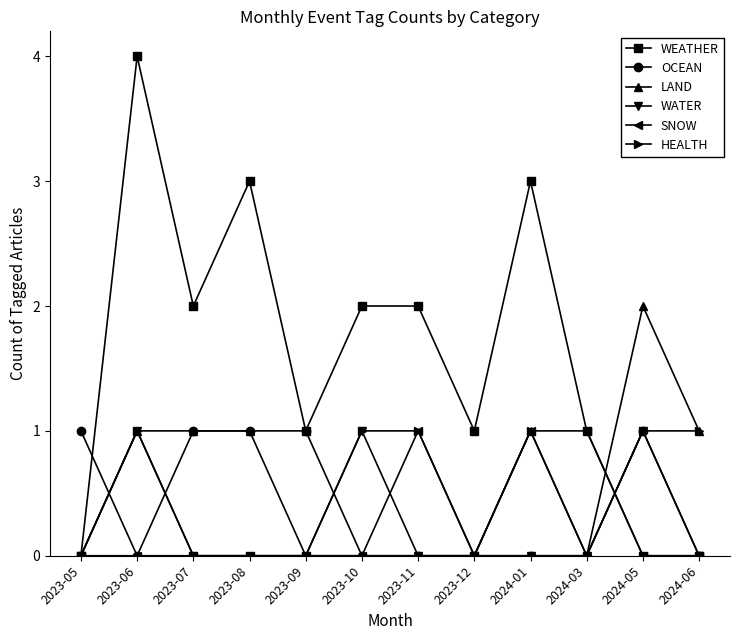

What is the difference between the highest and lowest values at 2023-10?

2